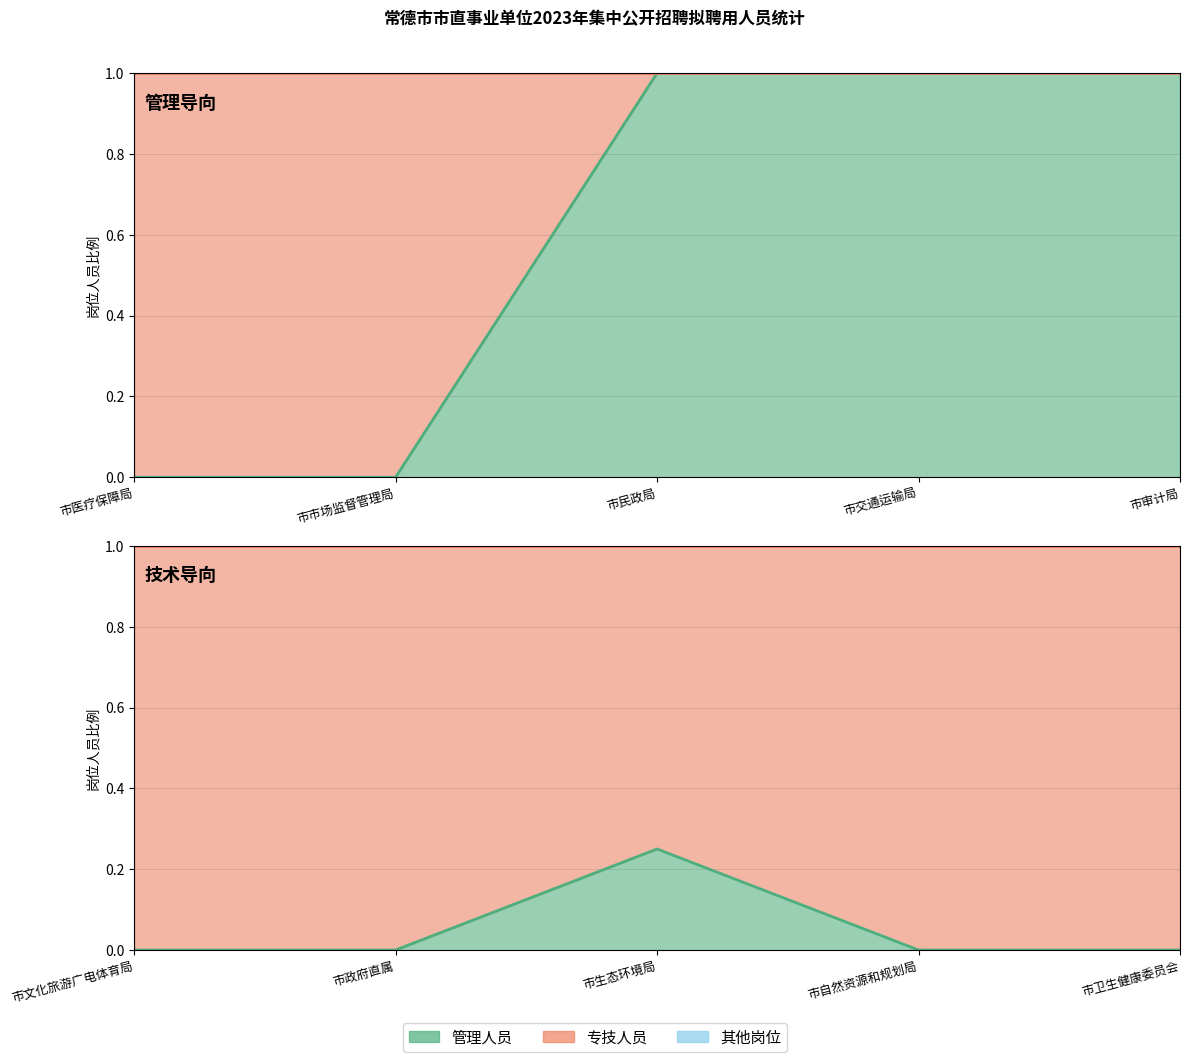

List the labels in order of 专技人员 value, largest first.

市文化旅游广电体育局, 市政府直属, 市生态环境局, 市自然资源和规划局, 市卫生健康委员会